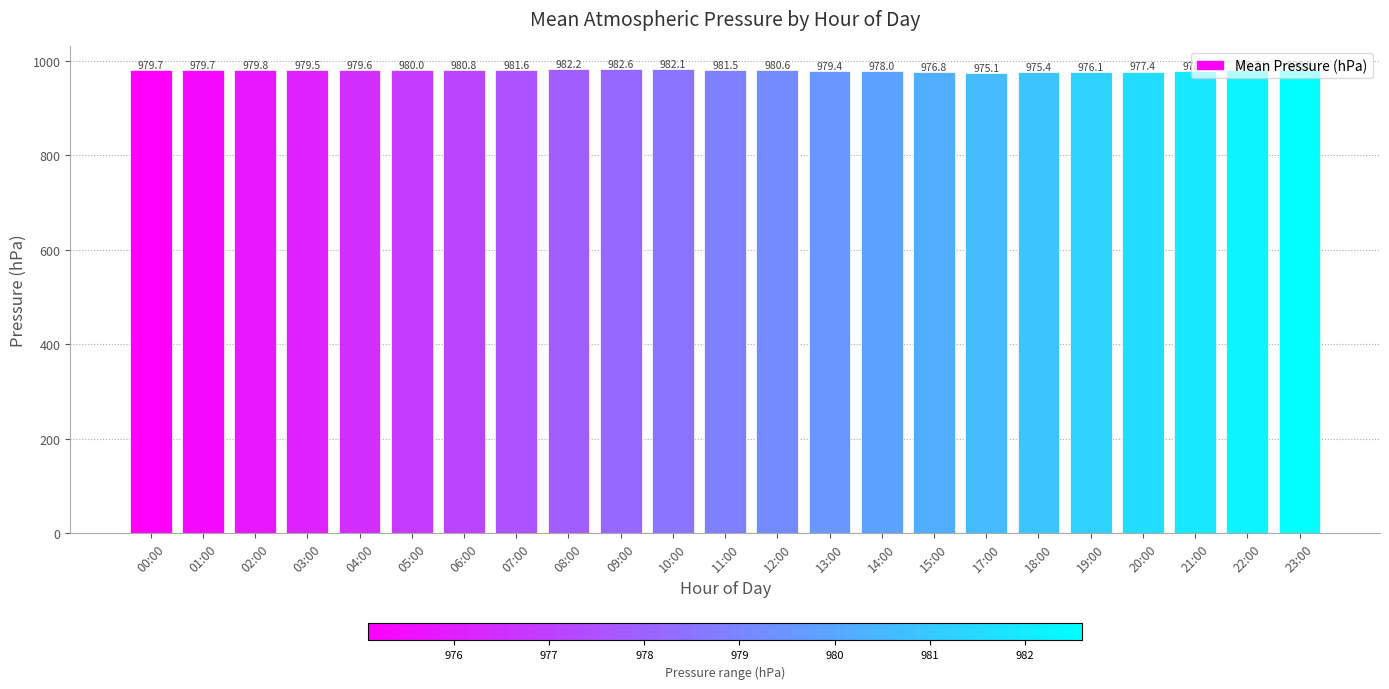

Where is the data nearest to the value 978?

14:00